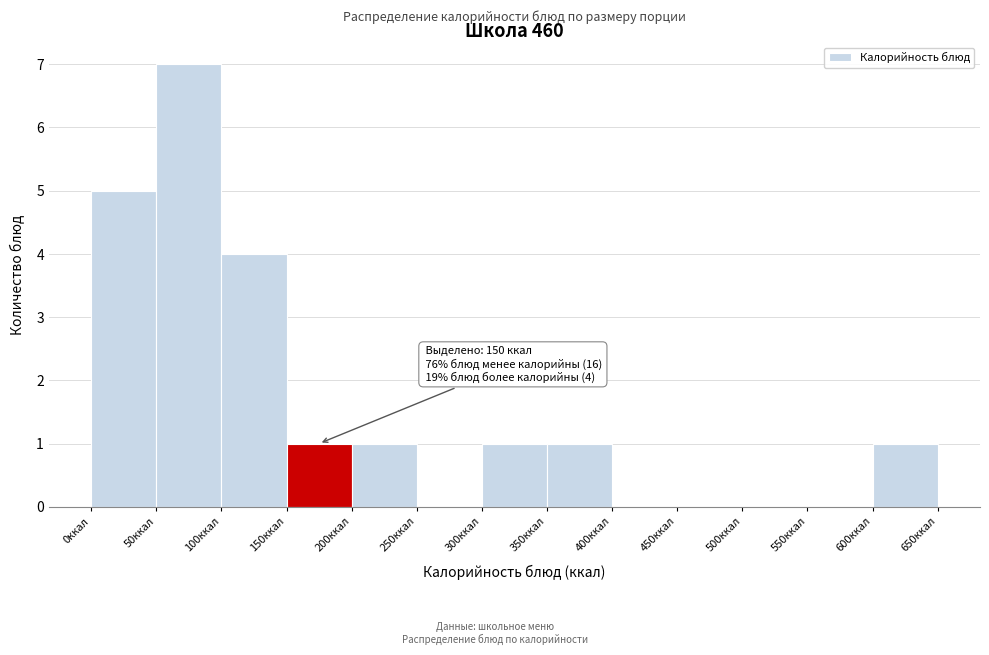

Over which range of the x-axis is the bar tallest?

50 to 100